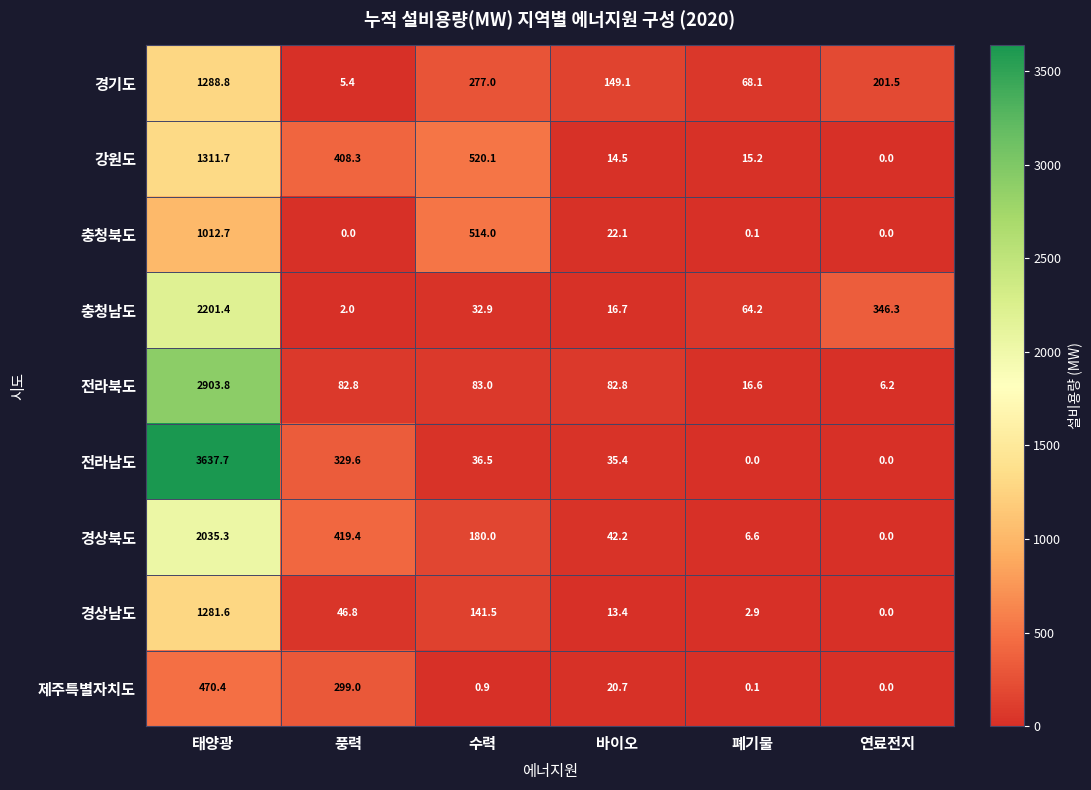

True or false: 전라남도 has a value of 1280.7 at 태양광.

False